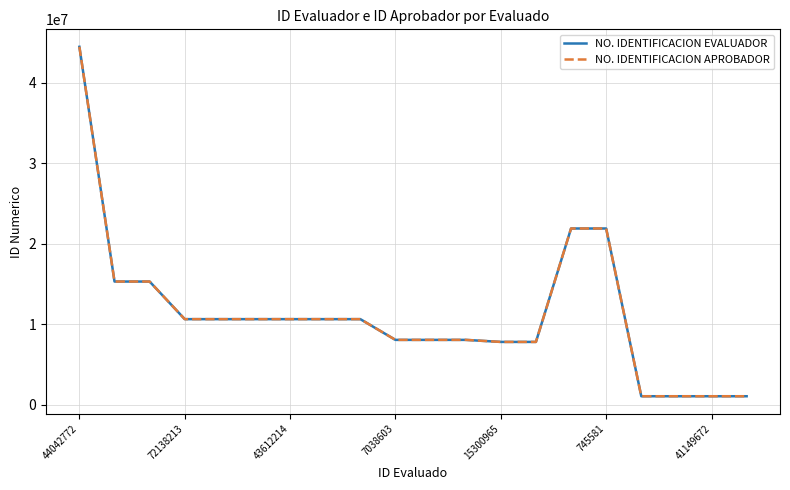

What is the highest value of the NO. IDENTIFICACION EVALUADOR series?

44434635